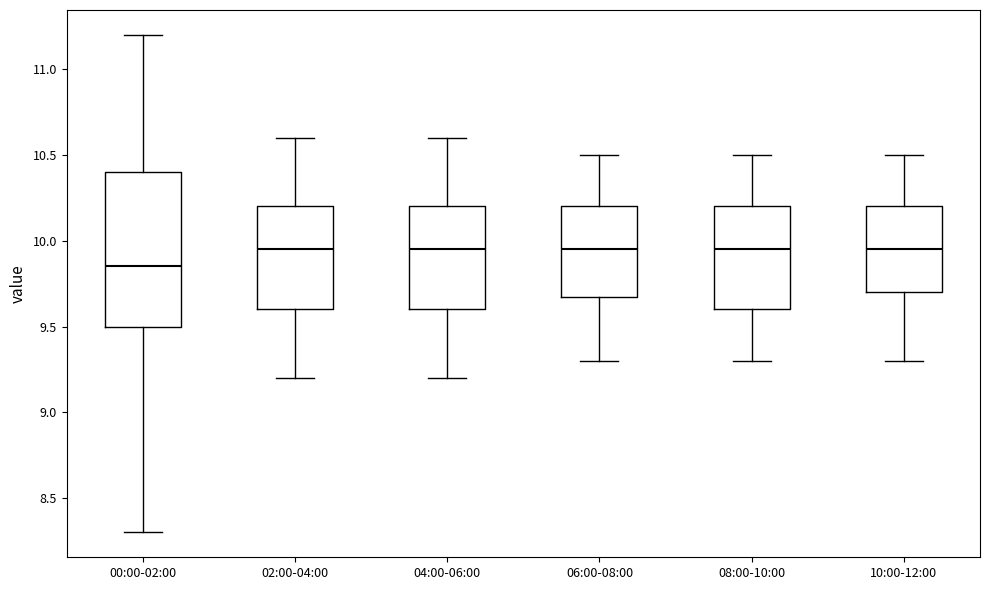

Reading left to right, transcribe this box plot: for each box, give where its median line is, the range the box spans, and where its two whiskers end, as read against the y-axis. The values are not printed on the chart, so give them approximately, as read against the axis.

00:00-02:00: median 9.85, box 9.50 to 10.40, whiskers 8.30 to 11.20
02:00-04:00: median 9.95, box 9.60 to 10.20, whiskers 9.20 to 10.60
04:00-06:00: median 9.95, box 9.60 to 10.20, whiskers 9.20 to 10.60
06:00-08:00: median 9.95, box 9.70 to 10.20, whiskers 9.30 to 10.50
08:00-10:00: median 9.95, box 9.60 to 10.20, whiskers 9.30 to 10.50
10:00-12:00: median 9.95, box 9.70 to 10.20, whiskers 9.30 to 10.50